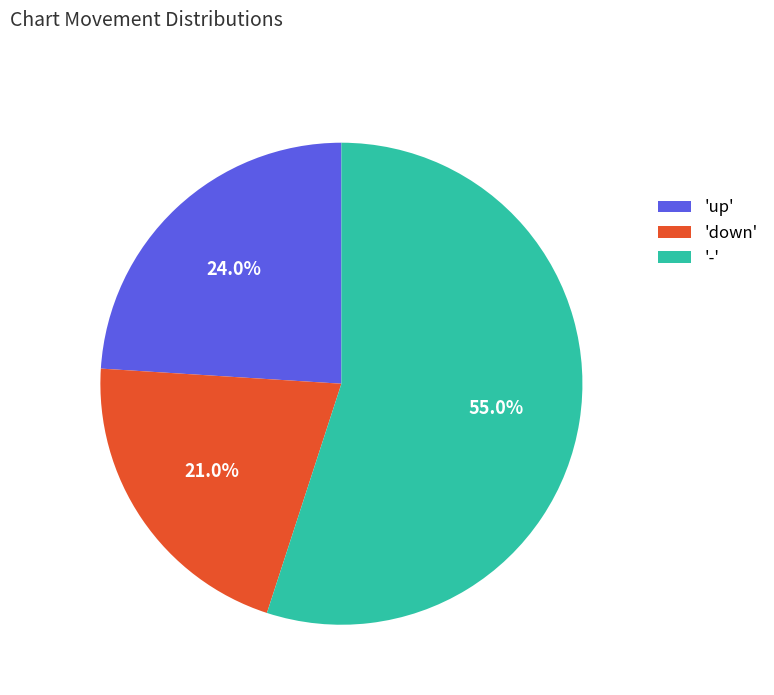

Do 'up' and '-' together represent more than half of the pie?

Yes